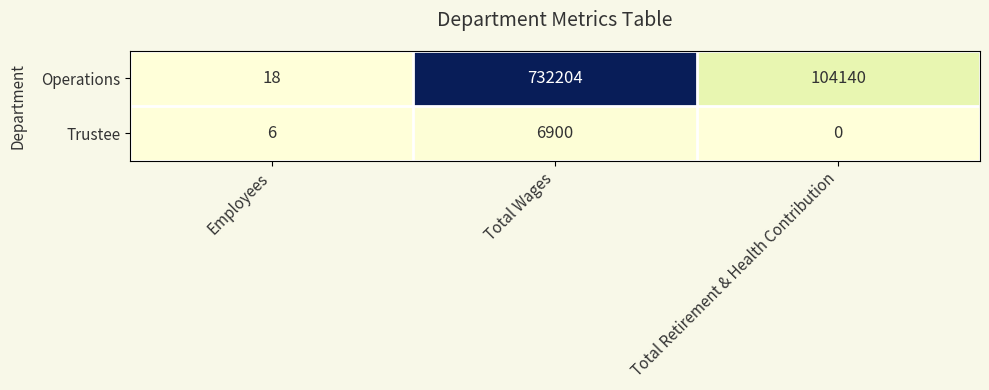

What is the maximum value shown in the chart?

732204